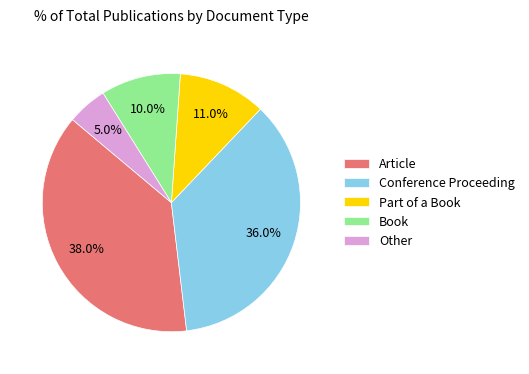

What is the smallest slice in the pie chart?

Other